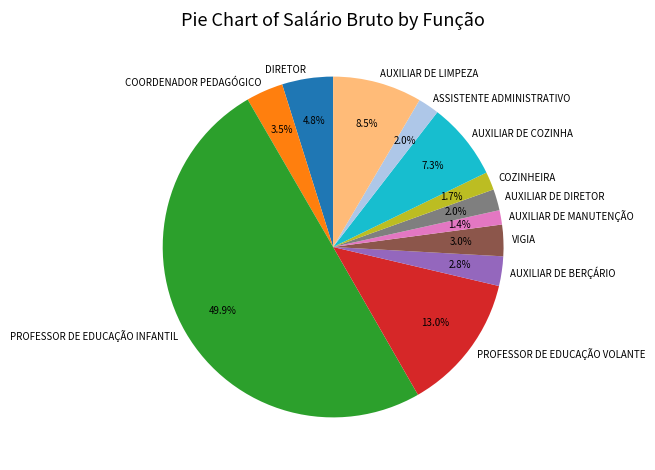

How many segments does this pie chart have?

12